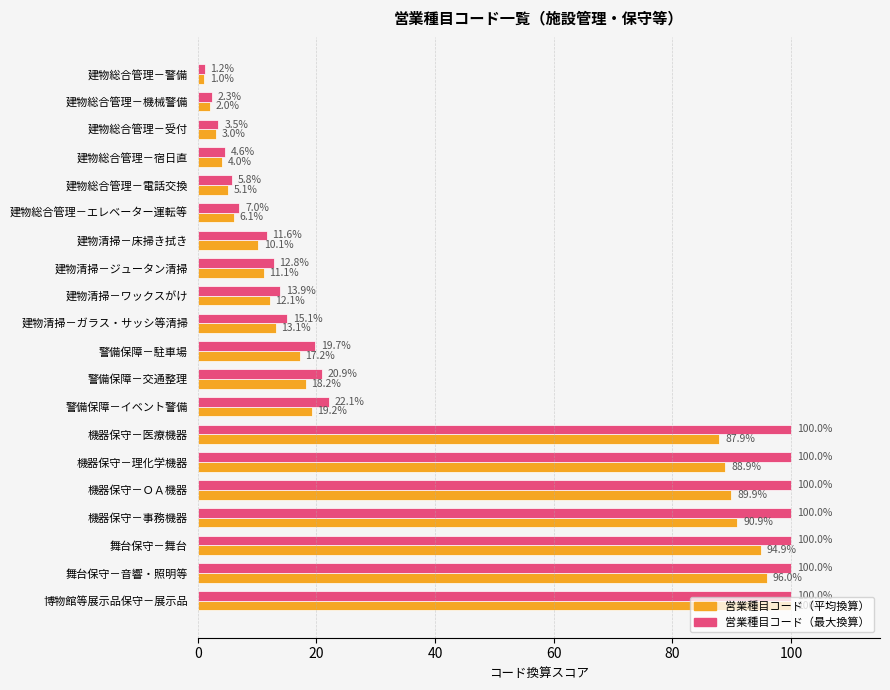

What is the average value of the 営業種目コード（最大換算） series?

42.0